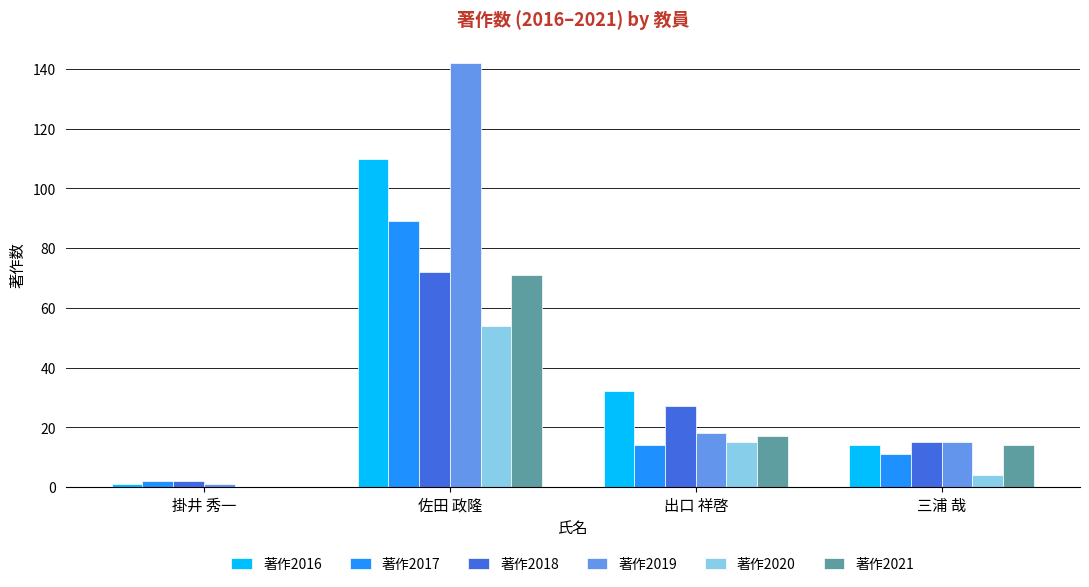

How many data points does each series have?

4